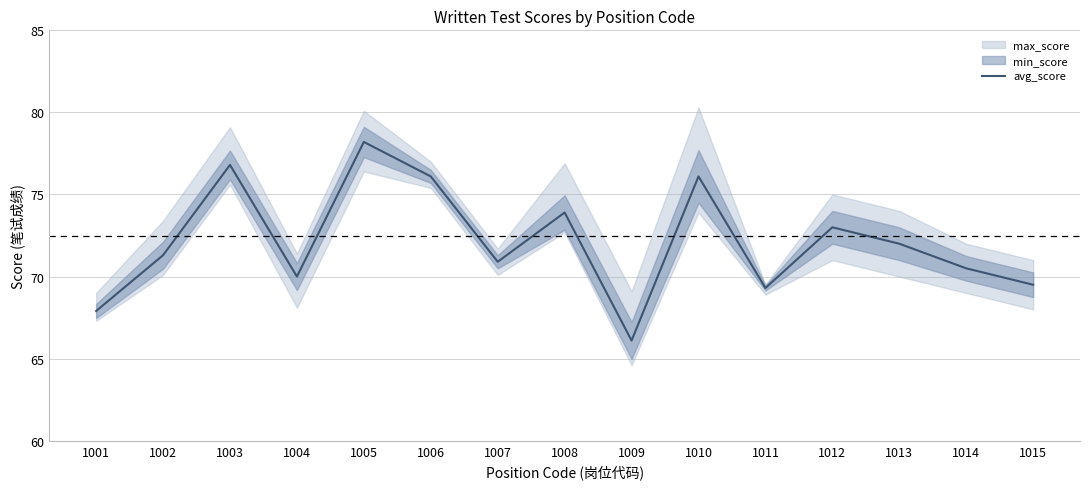

What is the sum of the values at 1006 and 1004?

146.1